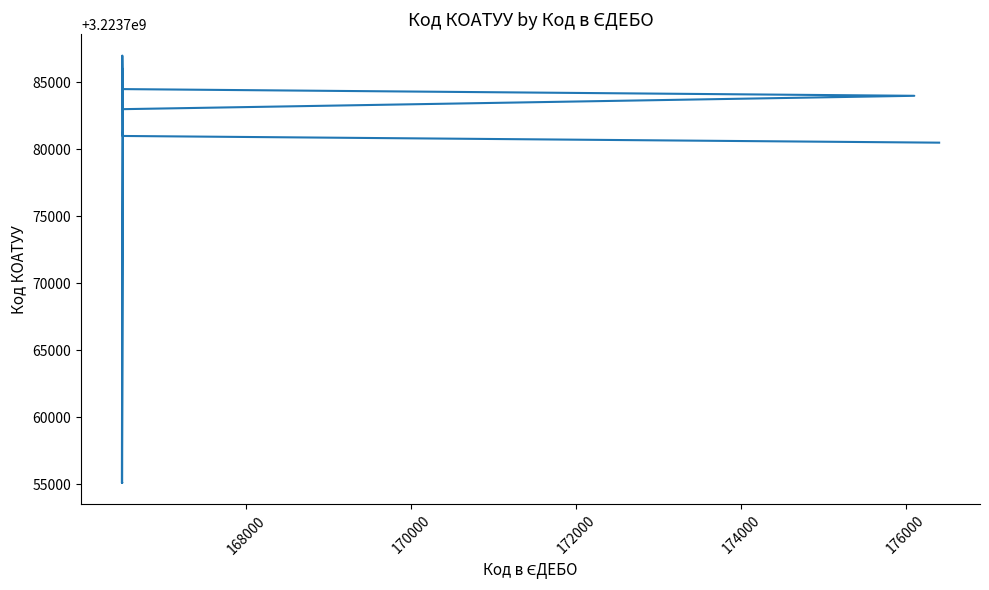

Is this an area chart (filled region under the line)?

No